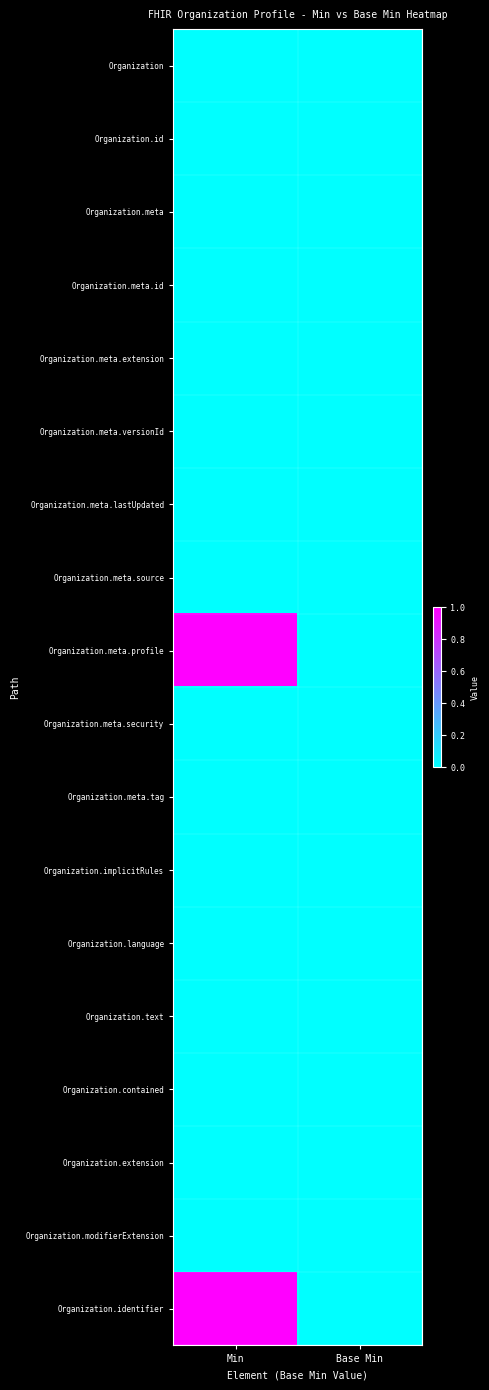

Rank the series at Base Min from highest to lowest value.

Organization, Organization.id, Organization.meta, Organization.meta.id, Organization.meta.extension, Organization.meta.versionId, Organization.meta.lastUpdated, Organization.meta.source, Organization.meta.profile, Organization.meta.security, Organization.meta.tag, Organization.implicitRules, Organization.language, Organization.text, Organization.contained, Organization.extension, Organization.modifierExtension, Organization.identifier